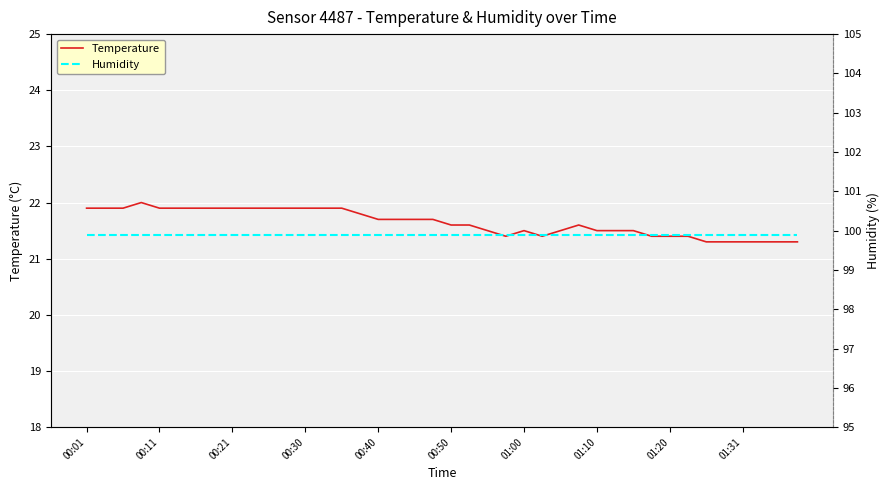

True or false: Humidity has more than 1 interior local peaks.

False